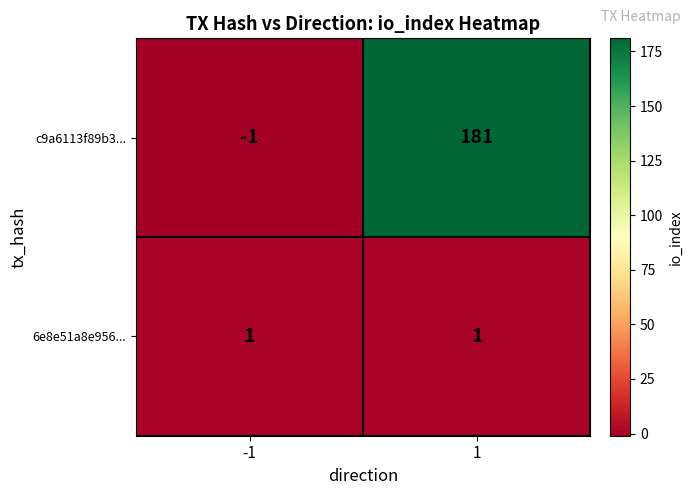

How many series are shown in this chart?

2